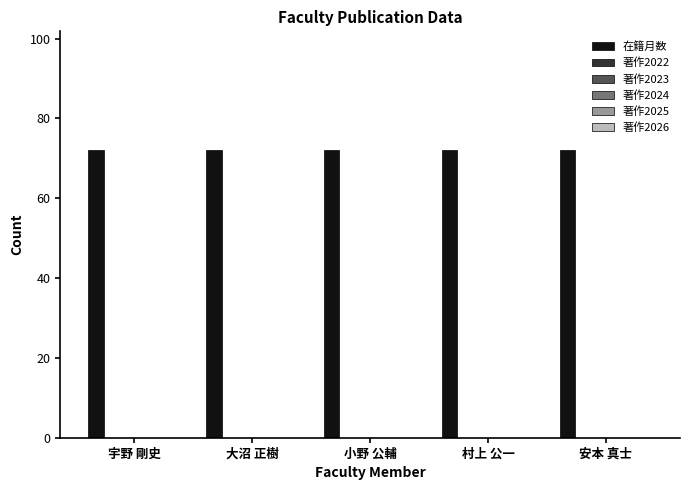

Does the chart contain any negative values?

No